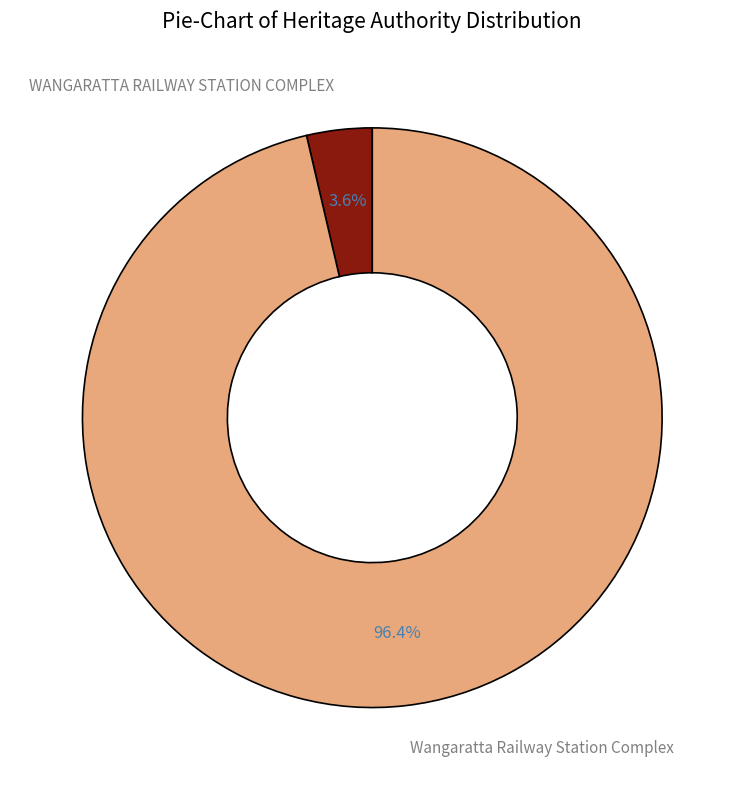

Rank the categories by value from lowest to highest.

WANGARATTA RAILWAY STATION COMPLEX, Wangaratta Railway Station Complex